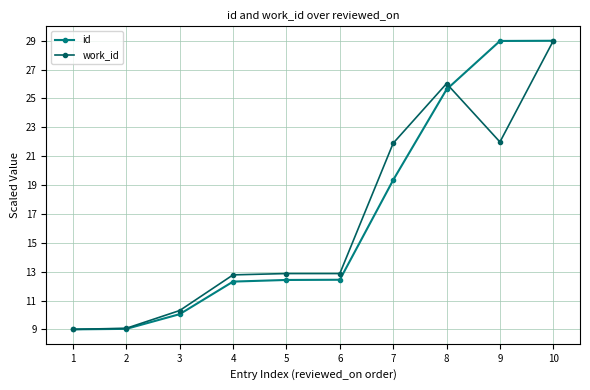

True or false: id has a value of 9.0 at 2.

True